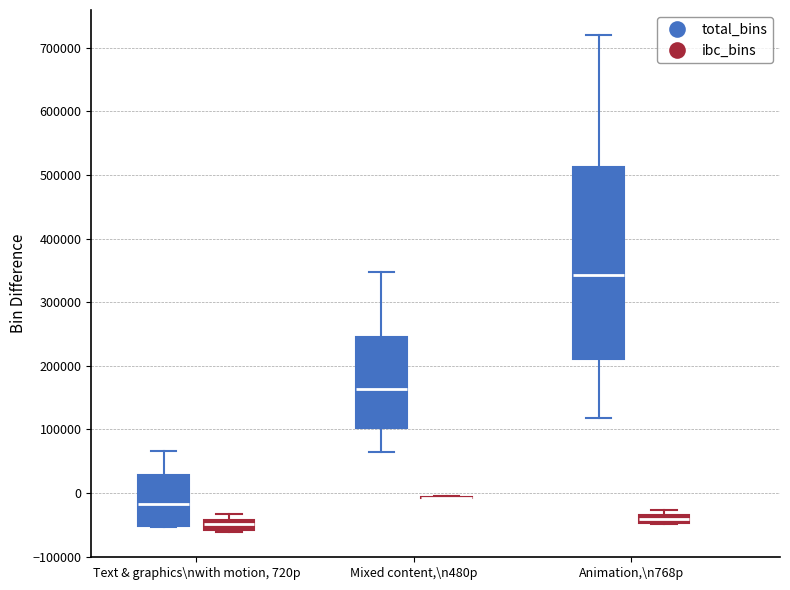

Which box is the tallest, from its lower edge to its upper edge?

Animation,\n768p (total_bins)